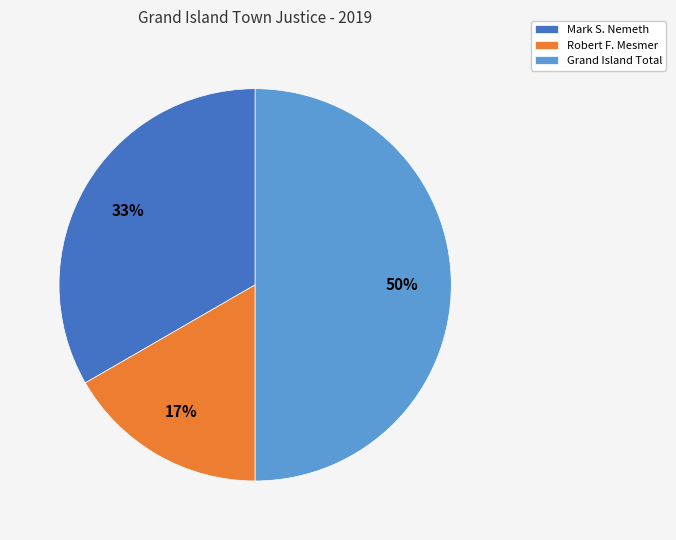

To the nearest percent, what is the difference between the largest and smallest slice percentages?

33%